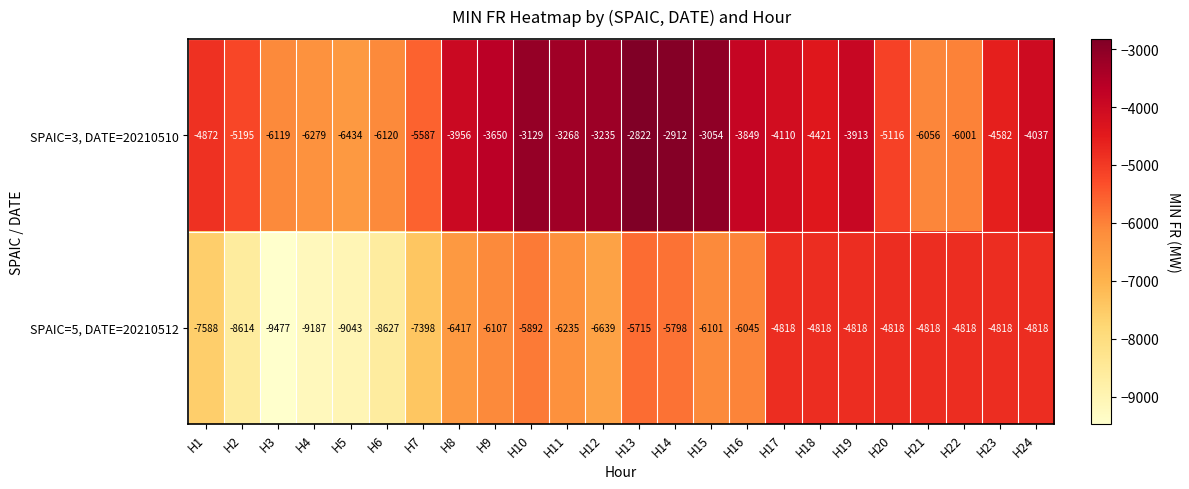

List the series in order of their peak value, lowest first.

SPAIC=5, DATE=20210512, SPAIC=3, DATE=20210510